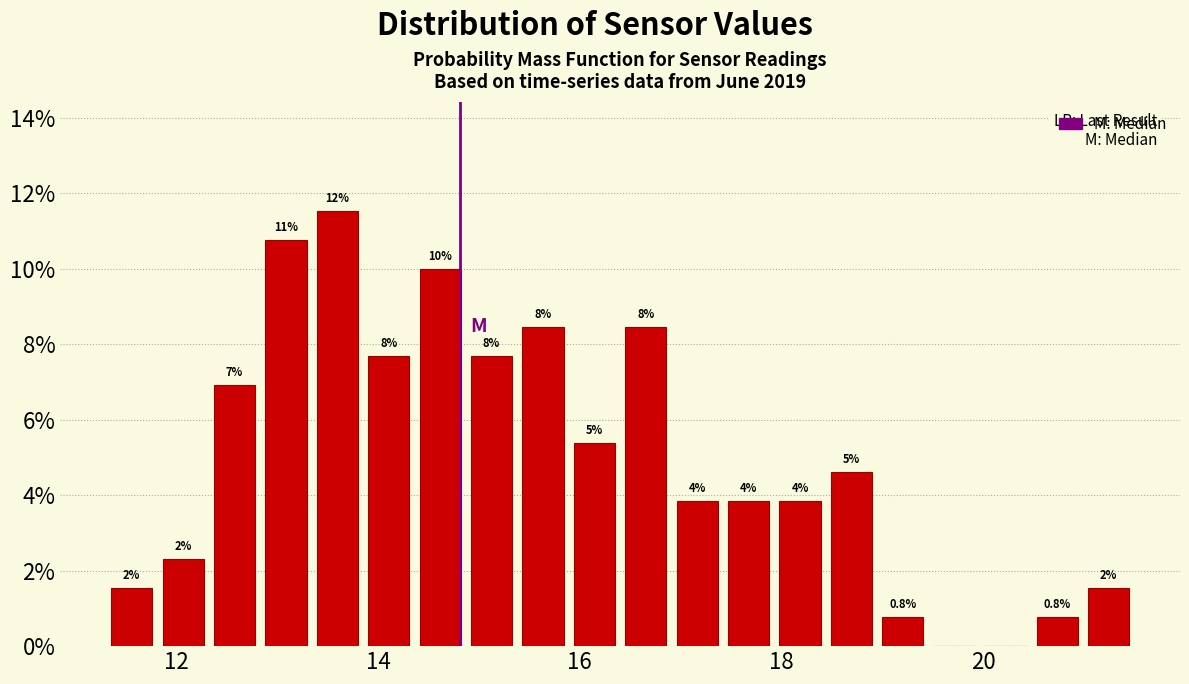

Around what value on the x-axis is the tallest bar? Give the approximate position of its centre, as read against the axis.

13.6